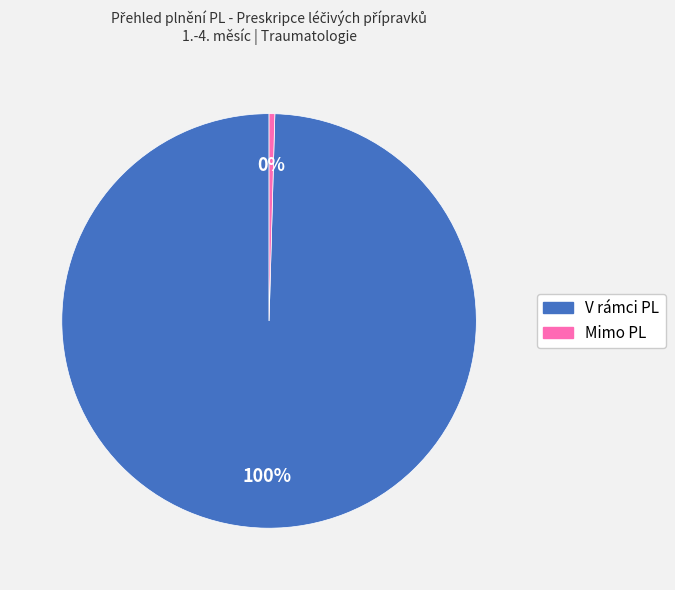

Between Mimo PL and V rámci PL, which is larger?

V rámci PL